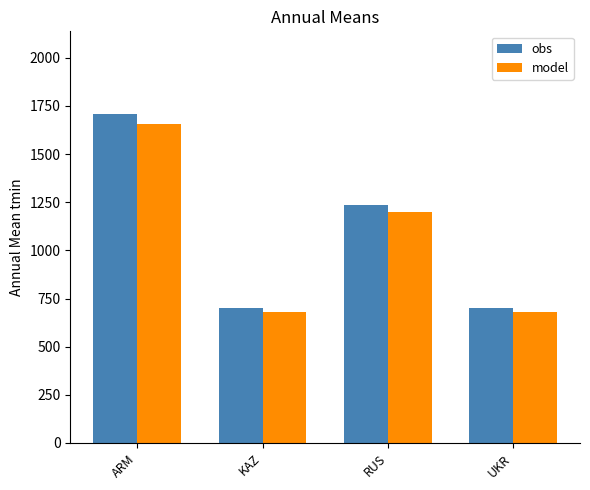

True or false: obs has a value of 700.0 at KAZ.

True